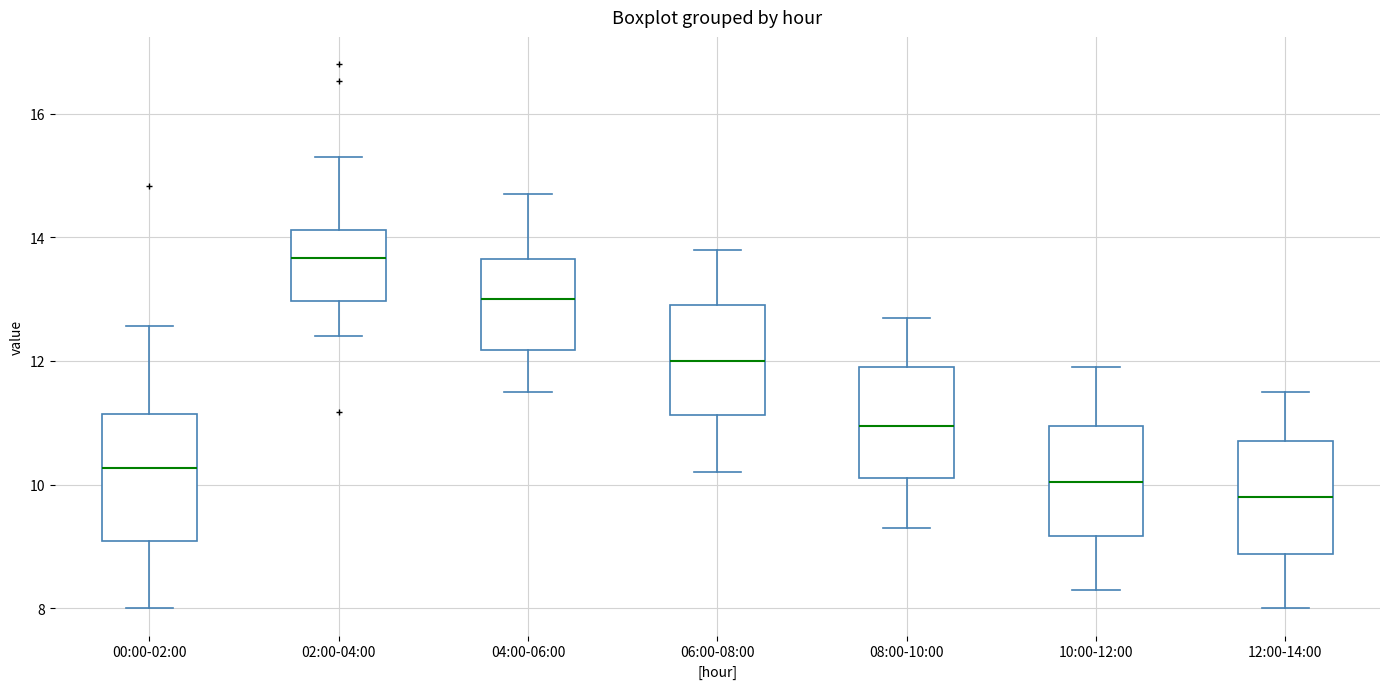

Reading left to right, read every box against the y-axis: the position of its median line, the range the box covers, and the ends of its whiskers. The values are not printed on the chart, so give them approximately, as read against the axis.

00:00-02:00: median 10.2, box 9.0 to 11.2, whiskers 8.0 to 12.6
02:00-04:00: median 13.6, box 13.0 to 14.2, whiskers 12.4 to 15.4
04:00-06:00: median 13.0, box 12.2 to 13.6, whiskers 11.6 to 14.8
06:00-08:00: median 12.0, box 11.2 to 13.0, whiskers 10.2 to 13.8
08:00-10:00: median 11.0, box 10.2 to 12.0, whiskers 9.4 to 12.8
10:00-12:00: median 10.0, box 9.2 to 11.0, whiskers 8.4 to 12.0
12:00-14:00: median 9.8, box 8.8 to 10.8, whiskers 8.0 to 11.6